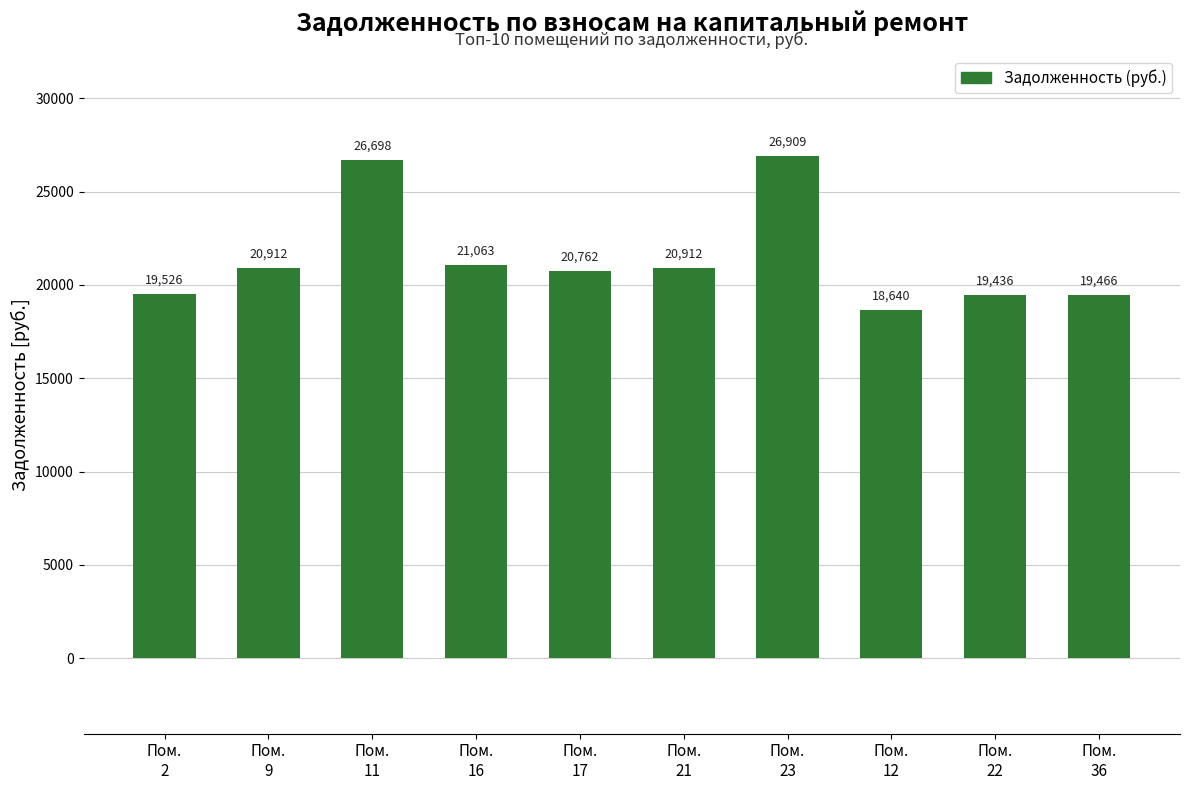

What is the smallest value displayed?

18640.0